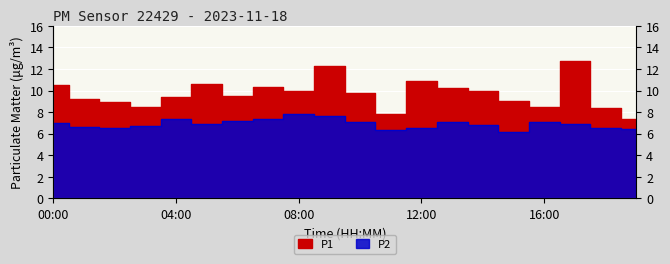

At which label is P2 closest to 6?

15:00